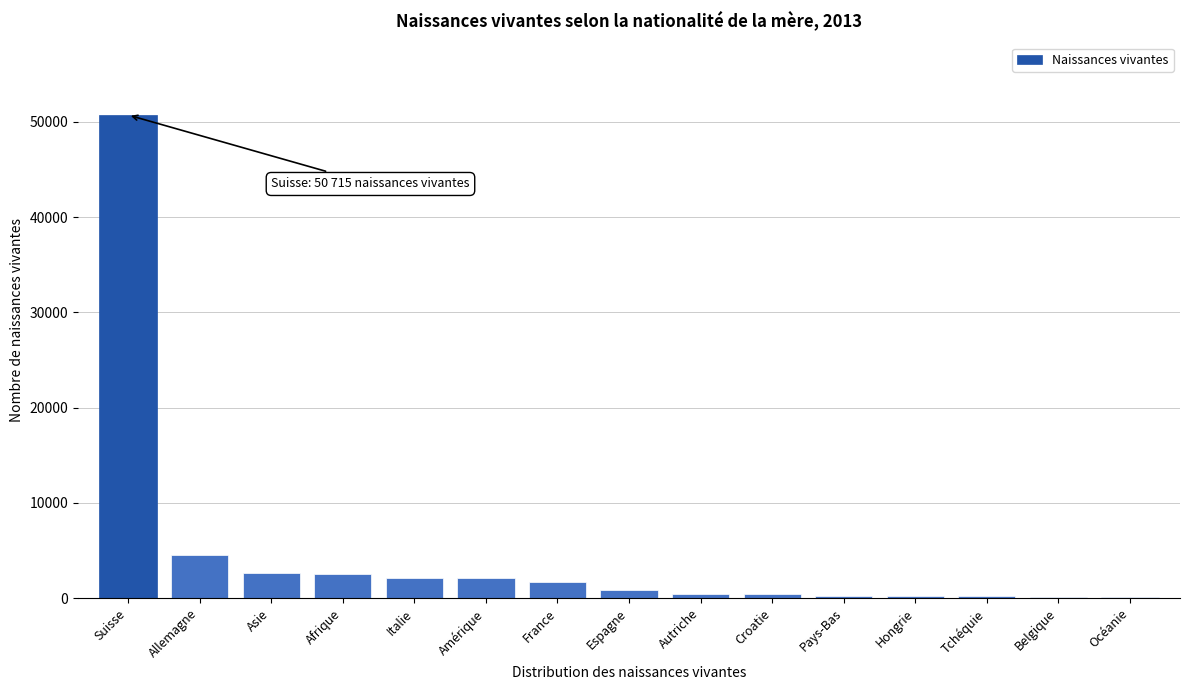

What is the ratio of the value at Allemagne to the value at Italie?

2.2